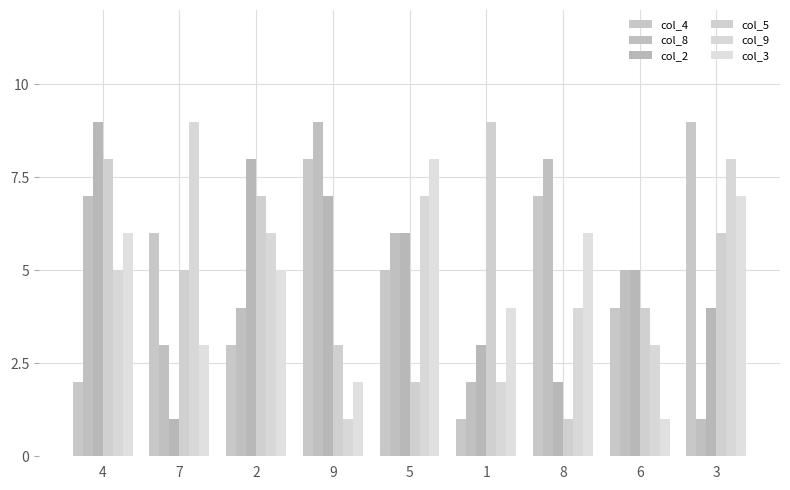

What is the average value of the col_4 series?

5